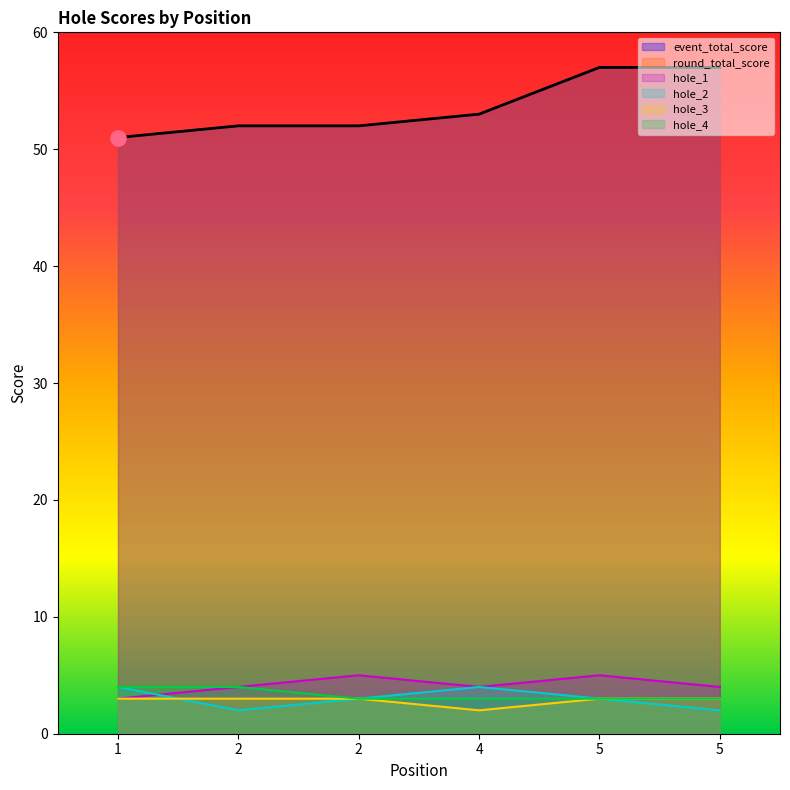

At how many categories does at least one series exceed 2?

6